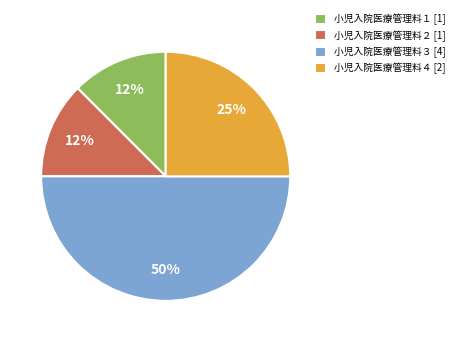

Does 小児入院医療管理料２ [1] account for over 50% of the chart?

No